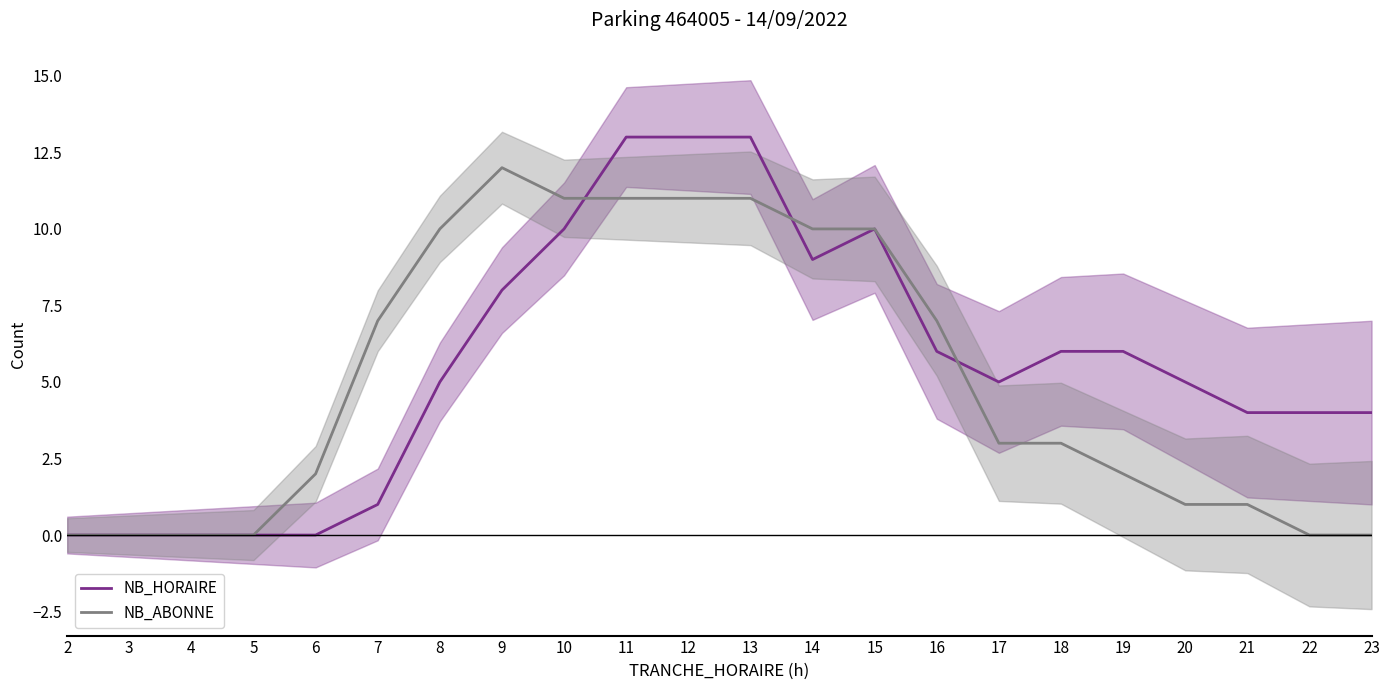

What are all the series names shown in the legend?

NB_HORAIRE, NB_ABONNE